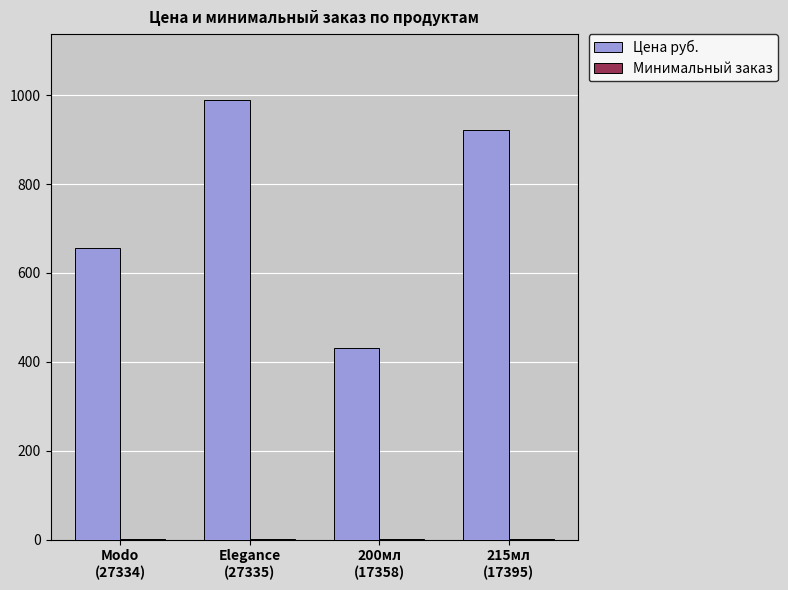

Are the bars grouped side by side (vs. stacked)?

Yes